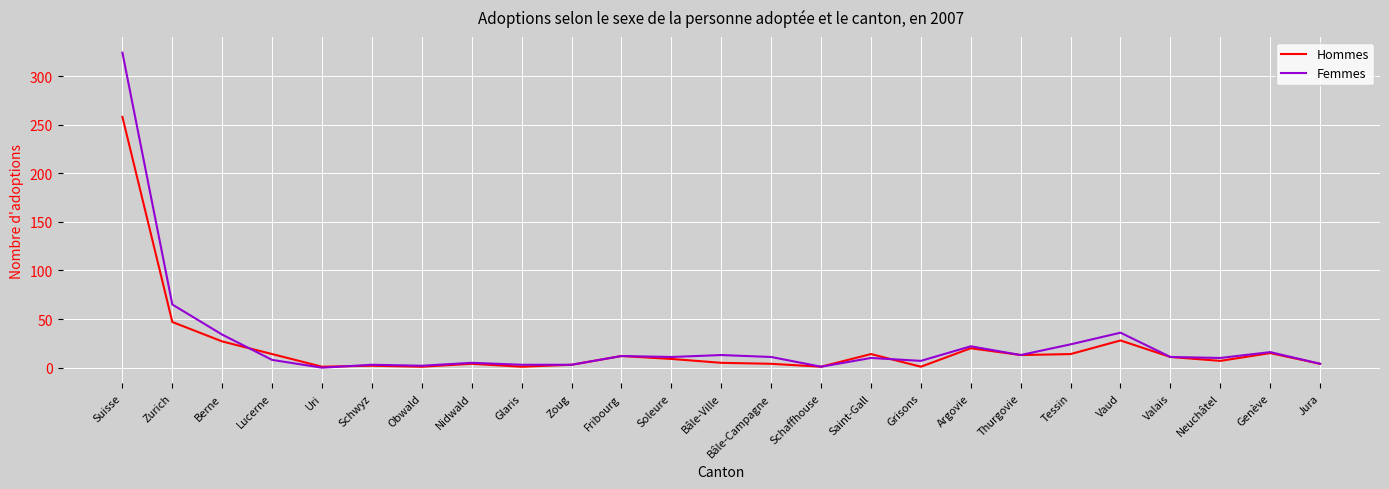

What are all the series names shown in the legend?

Hommes, Femmes